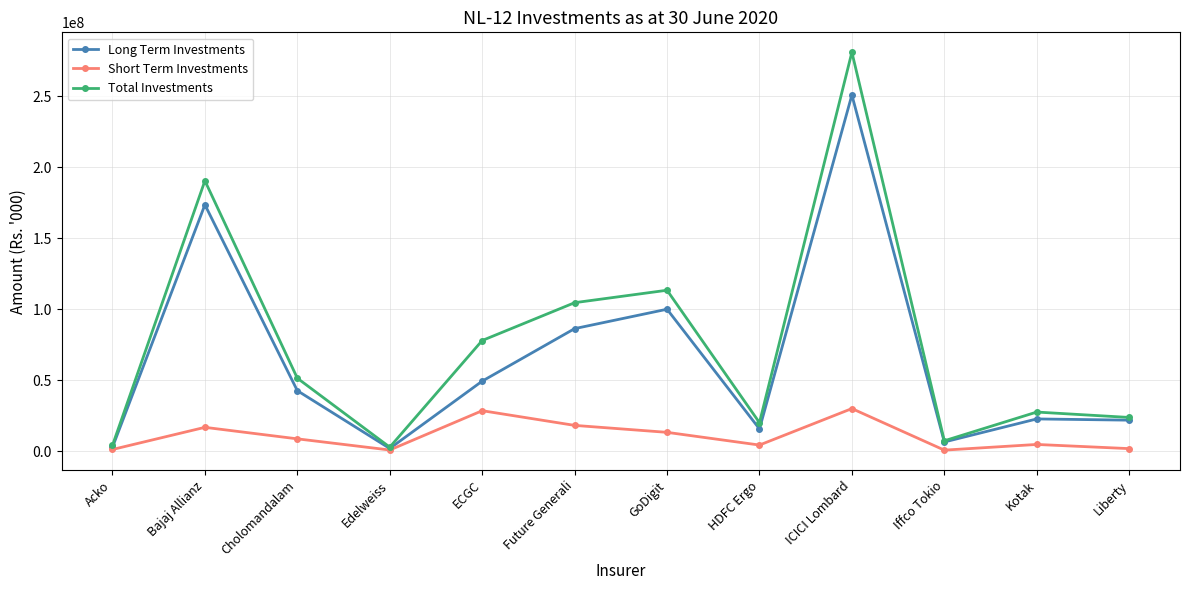

Which category has the highest value in the Total Investments series?

ICICI Lombard